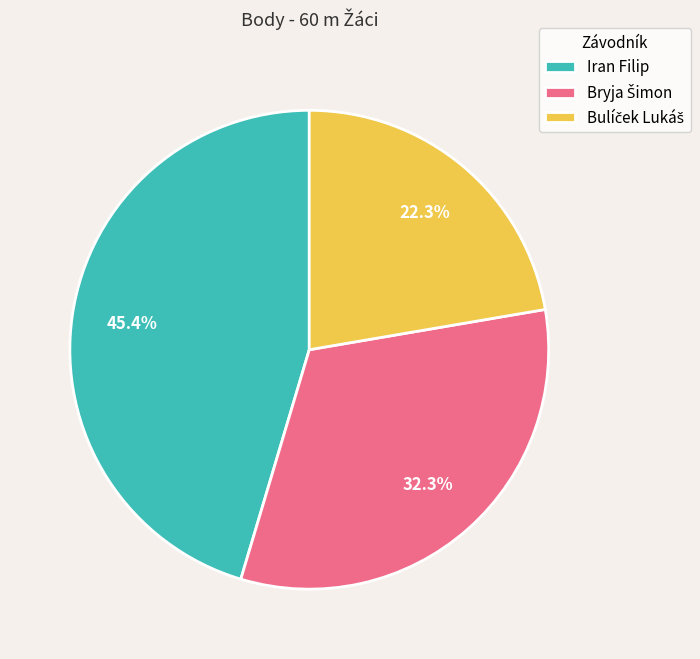

What portion of the pie excludes Iran Filip?

54.6%